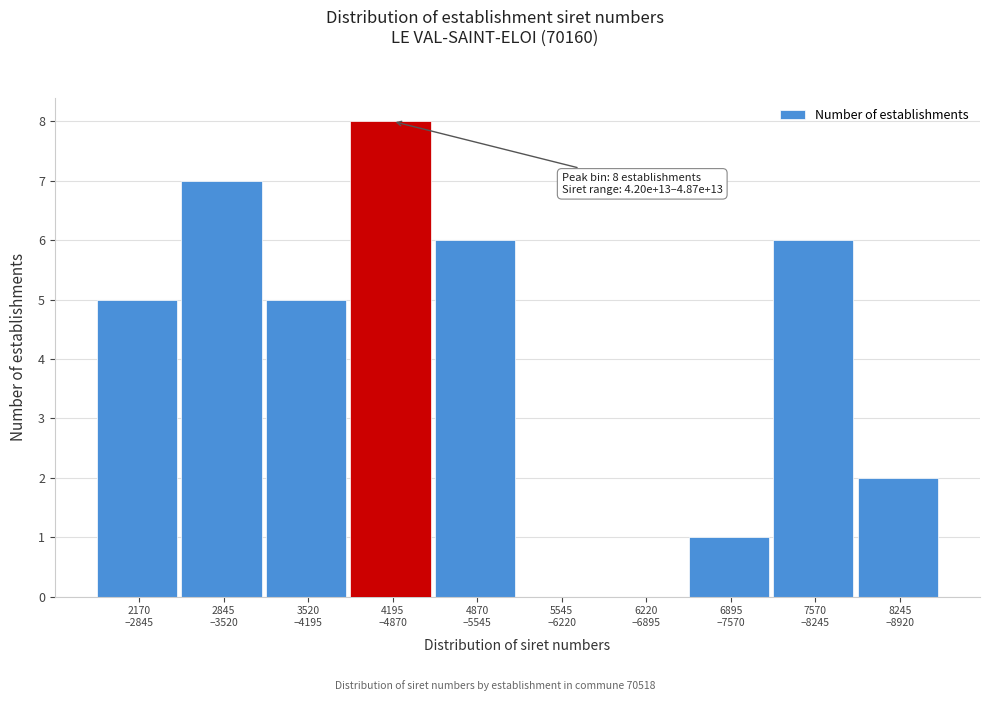

What is the maximum value shown in the chart?

8